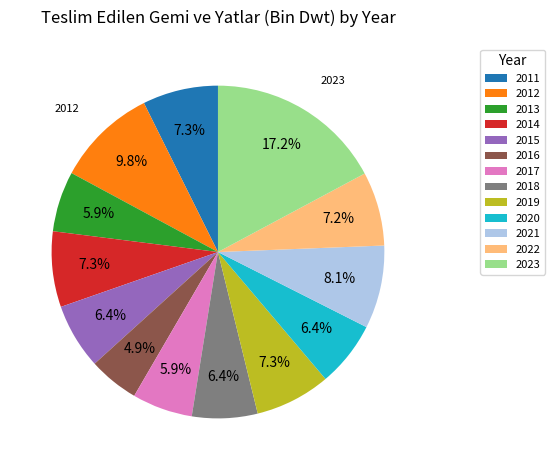

Is 2017 the majority of the pie?

No